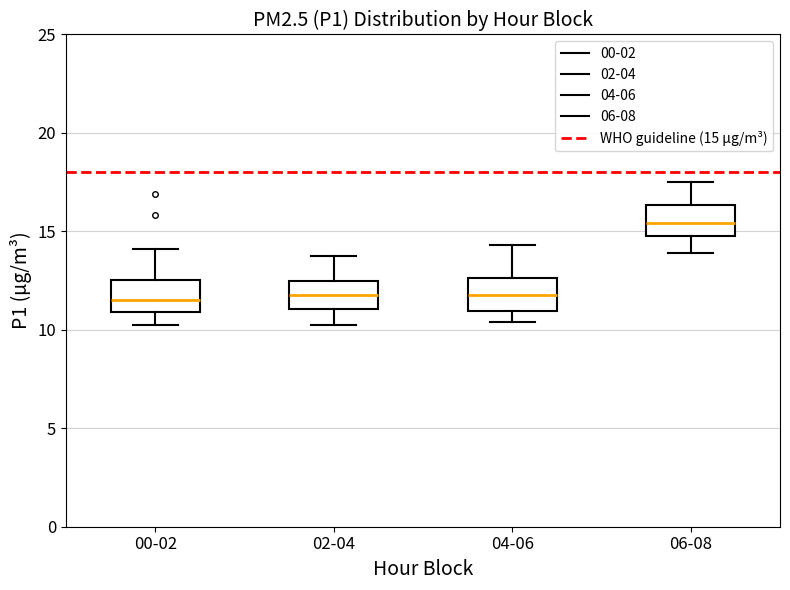

Reading left to right, read every box against the y-axis: the position of its median line, the range the box covers, and the ends of its whiskers. The values are not printed on the chart, so give them approximately, as read against the axis.

00-02: median 11.5, box 11.0 to 12.5, whiskers 10.5 to 14.0
02-04: median 12.0, box 11.0 to 12.5, whiskers 10.5 to 14.0
04-06: median 12.0, box 11.0 to 12.5, whiskers 10.5 to 14.5
06-08: median 15.5, box 15.0 to 16.5, whiskers 14.0 to 17.5